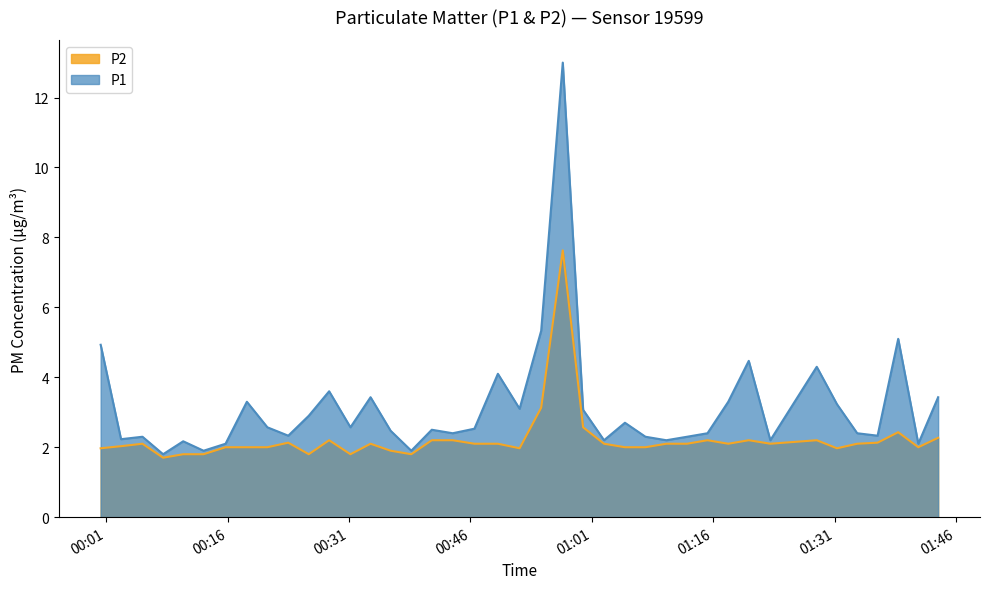

Which category has the lowest value in the P2 series?

2022-09-09T00:08:02